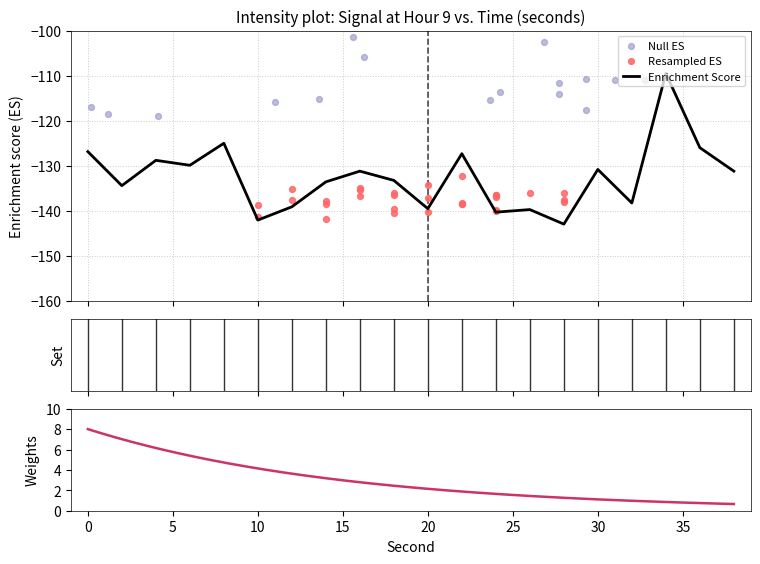

Which has a higher value, 28 or 32?

32